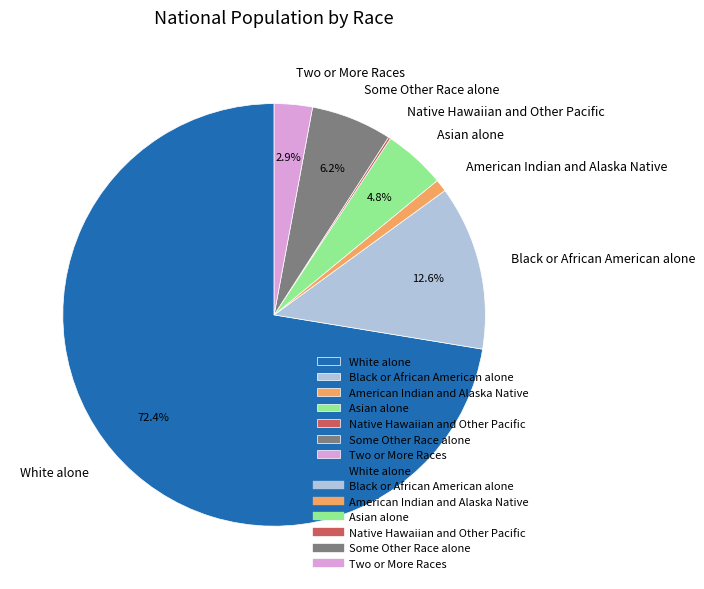

The American Indian and Alaska Native slice represents 11% of the pie. True or false?

False